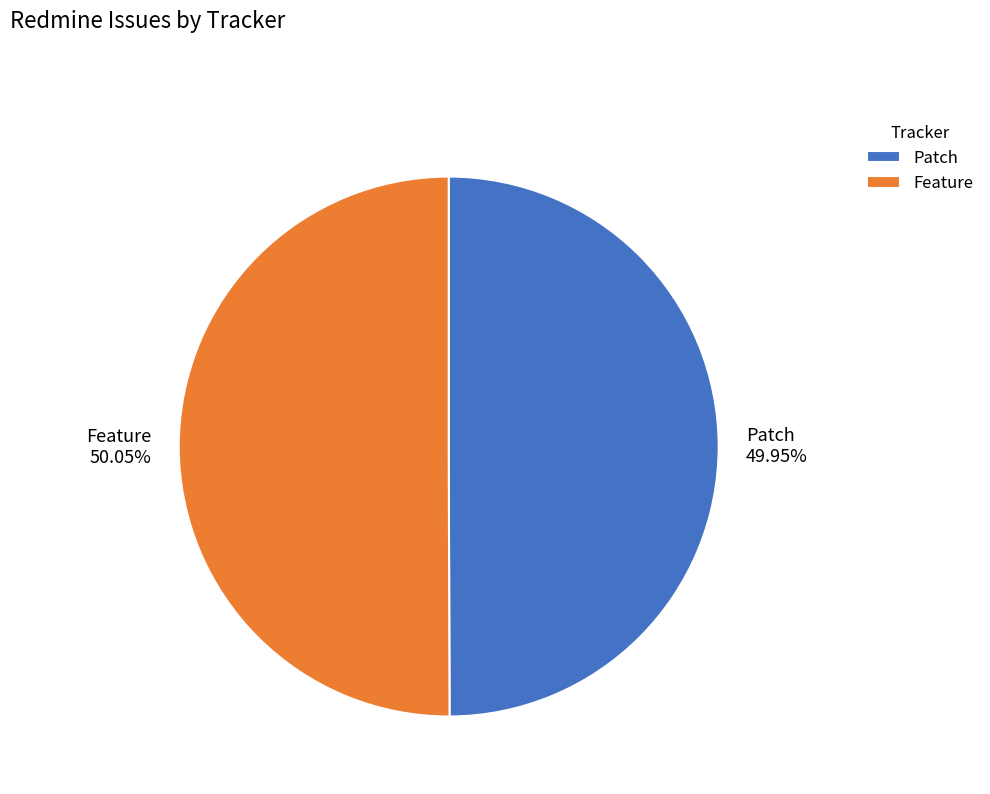

Is the sum of Feature and Patch greater than half?

Yes